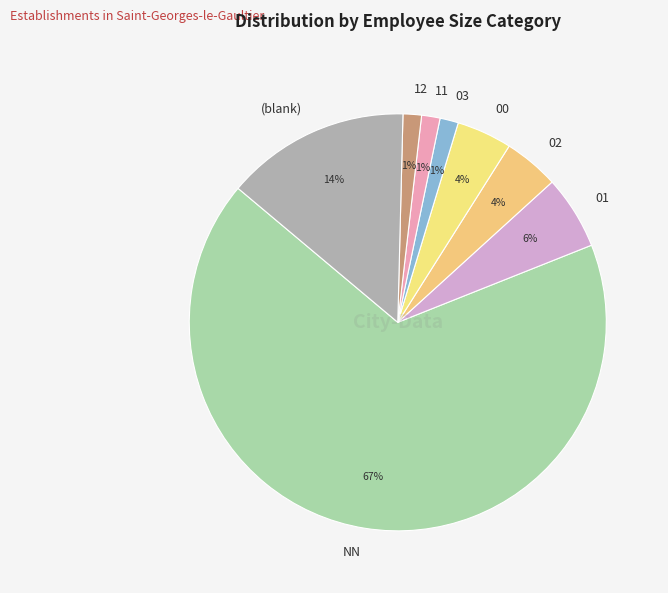

To the nearest percent, what portion does 11 represent?

1%